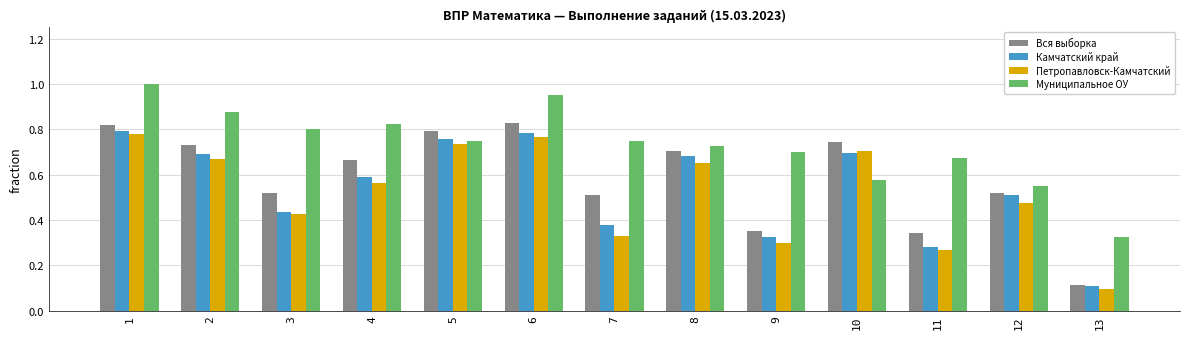

What is the maximum value shown in the chart?

1.0